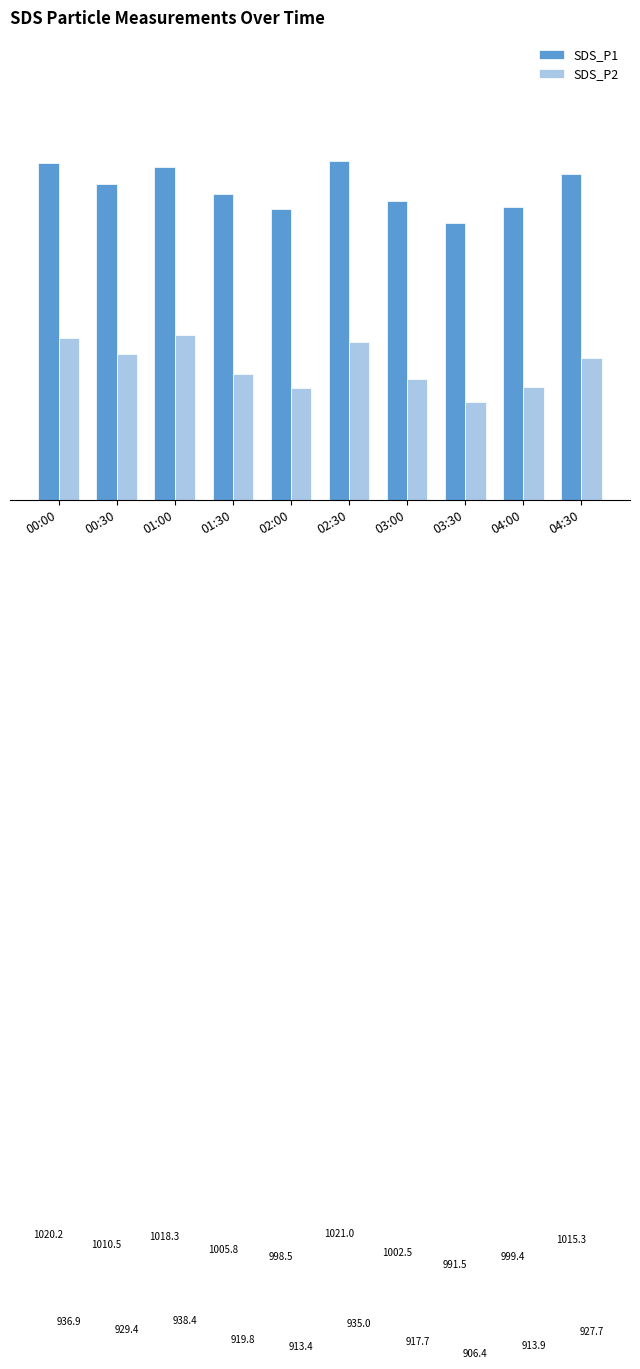

Which series has the largest range (max minus min)?

SDS_P2